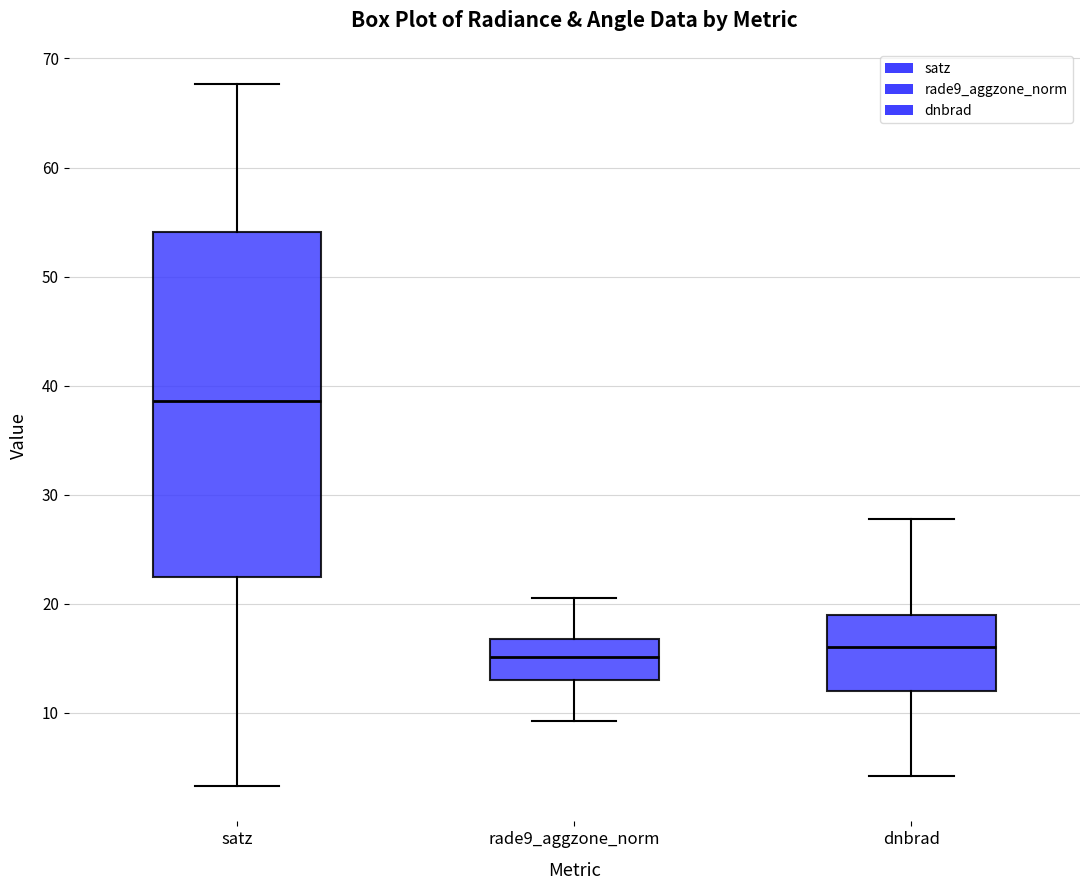

Which box is the tallest, from its lower edge to its upper edge?

satz